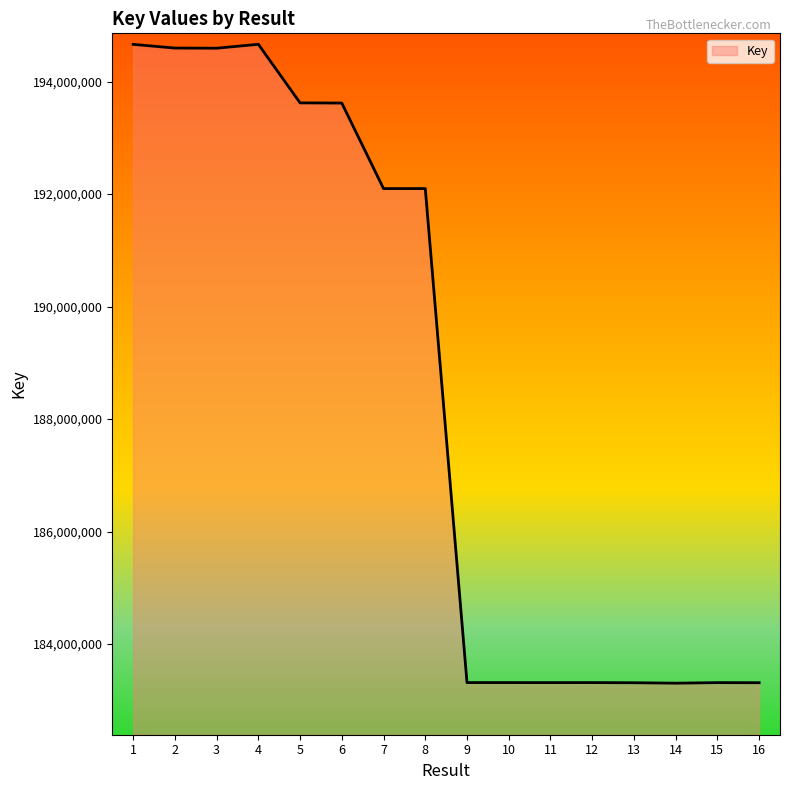

Which has a higher value, 9 or 7?

7